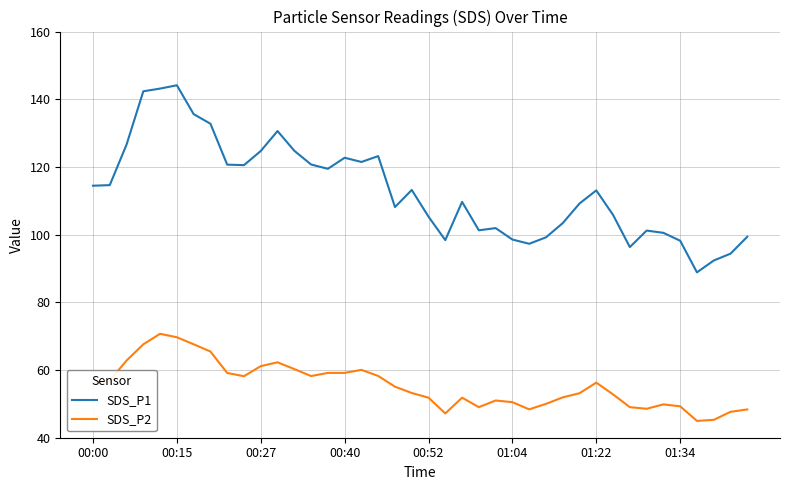

Rank the series by their maximum value, from lowest to highest.

SDS_P2, SDS_P1